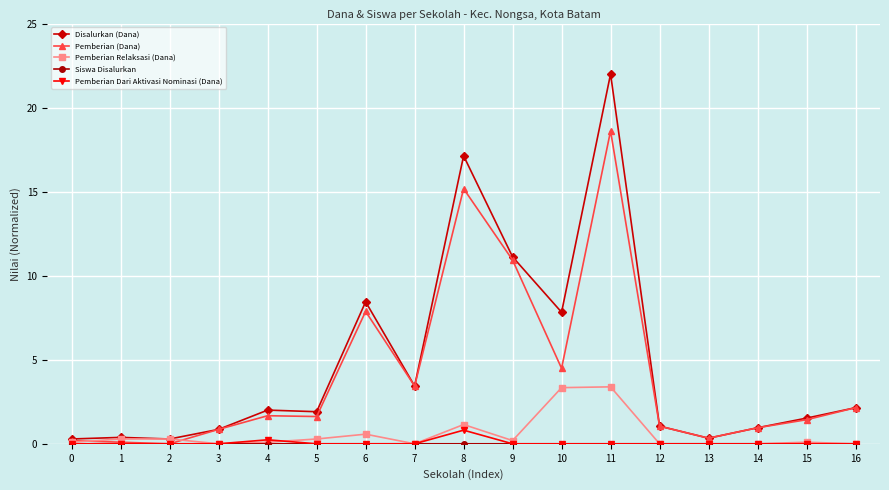

At how many categories does at least one series exceed 15?

2